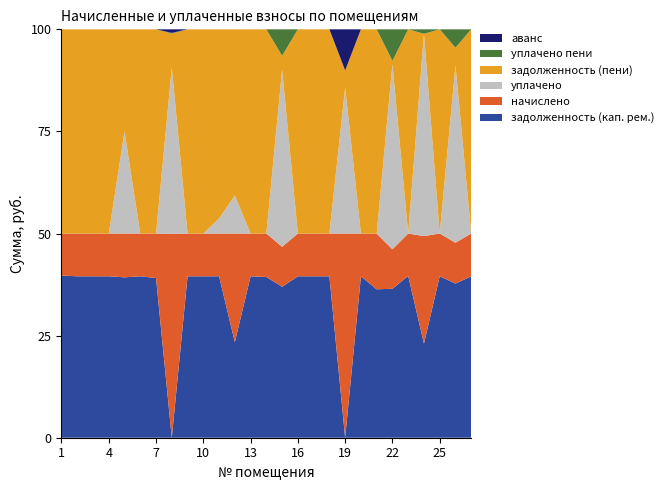

Reading right to left, transcribe all the data shown in this chart.

задолженность (кап. рем.): 11427.6	11658.7	12891.4	2650.8	11658.7	12891.4	11427.6	11658.7	0.0	12531.8	10708.6	15587.8	12531.8	10491.7	15587.8	12531.8	10708.6	15587.8	13456.3	0.0	11479.0	13456.3	11864.2	11479.0	13456.3	11941.2	11479.0
начислено: 3027.8	3089.0	3415.6	3027.8	3056.5	3415.6	4294.7	3089.0	3415.6	3320.4	2837.3	4130.0	3320.4	2837.3	4130.0	14235.0	2837.3	4130.0	3565.3	3163.9	3203.8	3565.3	3241.0	3041.4	3565.3	3163.9	2976.5
уплачено: 0.0	13411.1	0.0	5695.3	0.0	16022.3	0.0	0.0	2442.8	0.0	0.0	0.0	14718.8	0.0	0.0	5000.0	1000.0	0.0	0.0	2581.3	0.0	0.0	7550.0	0.0	0.0	0.0	0.0
задолженность (пени): 14455.4	1336.7	16306.9	0.0	14715.2	284.6	15722.3	14747.8	284.6	15852.2	13545.8	19717.8	1133.4	13329.0	19717.8	21766.8	12545.8	19717.8	17021.6	527.3	14682.7	17021.6	7555.1	14520.4	17021.6	15105.1	14455.4
уплачено пени: 0.0	1389.4	0.0	126.5	0.0	2729.4	0.0	0.0	0.3	0.0	0.0	0.0	2197.8	0.0	0.0	0.0	0.0	0.0	0.0	10.1	0.0	0.0	0.0	0.0	0.0	0.0	0.0
аванс: 0.0	0.0	0.0	0.0	0.0	0.0	0.0	0.0	688.1	0.0	0.0	0.0	0.0	0.0	0.0	0.0	0.0	0.0	0.0	55.3	0.0	0.0	0.0	0.0	0.0	0.0	0.0